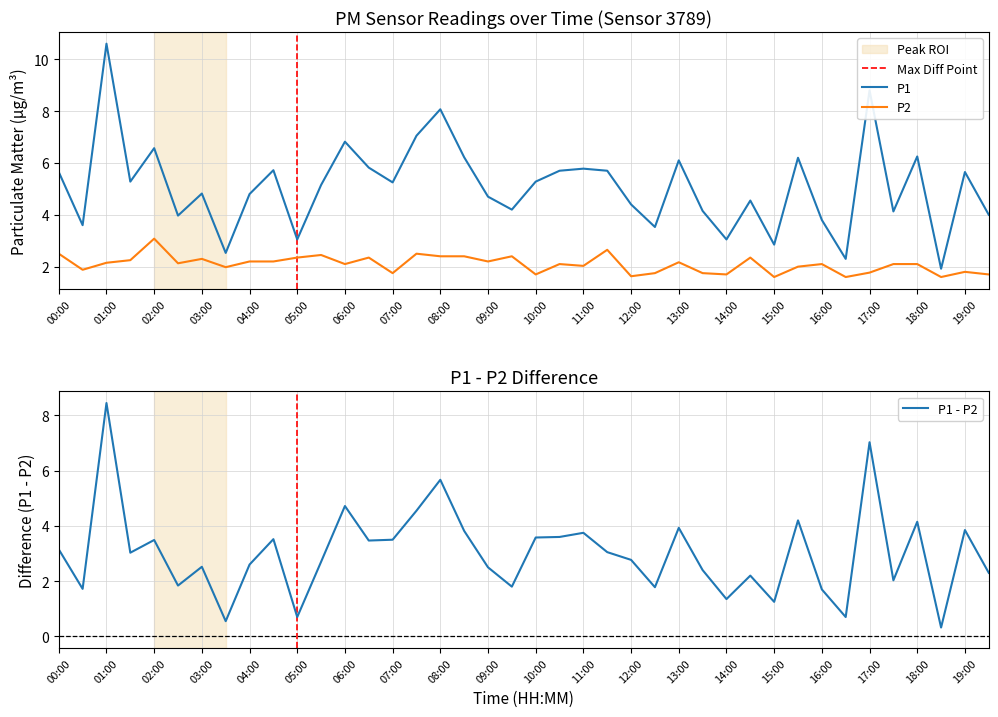

Between 09:30 and 03:00, which is larger?

03:00